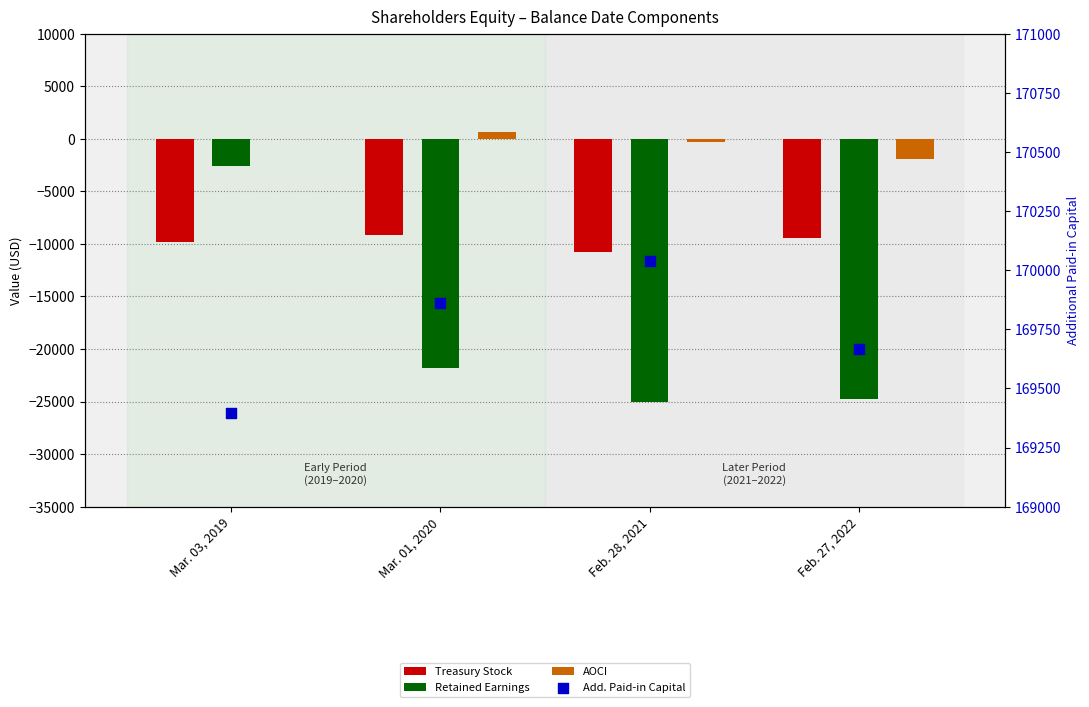

Is the value of Additional Paid-in Capital [Member] at Mar. 01, 2020 greater than the value of Treasury Stock [Member] at Mar. 01, 2020?

Yes